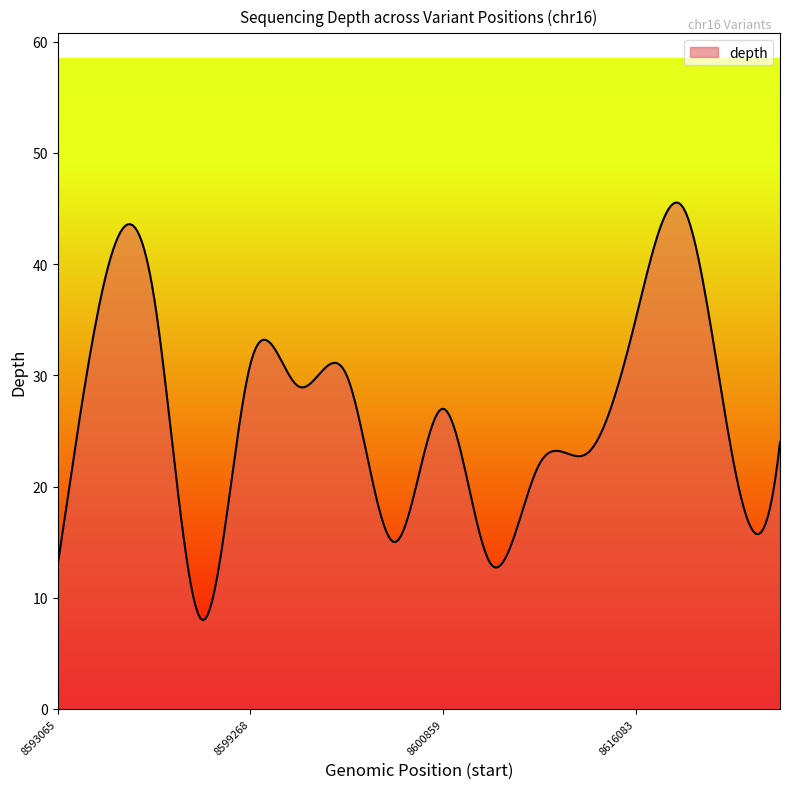

Does the chart have visible grid lines?

No